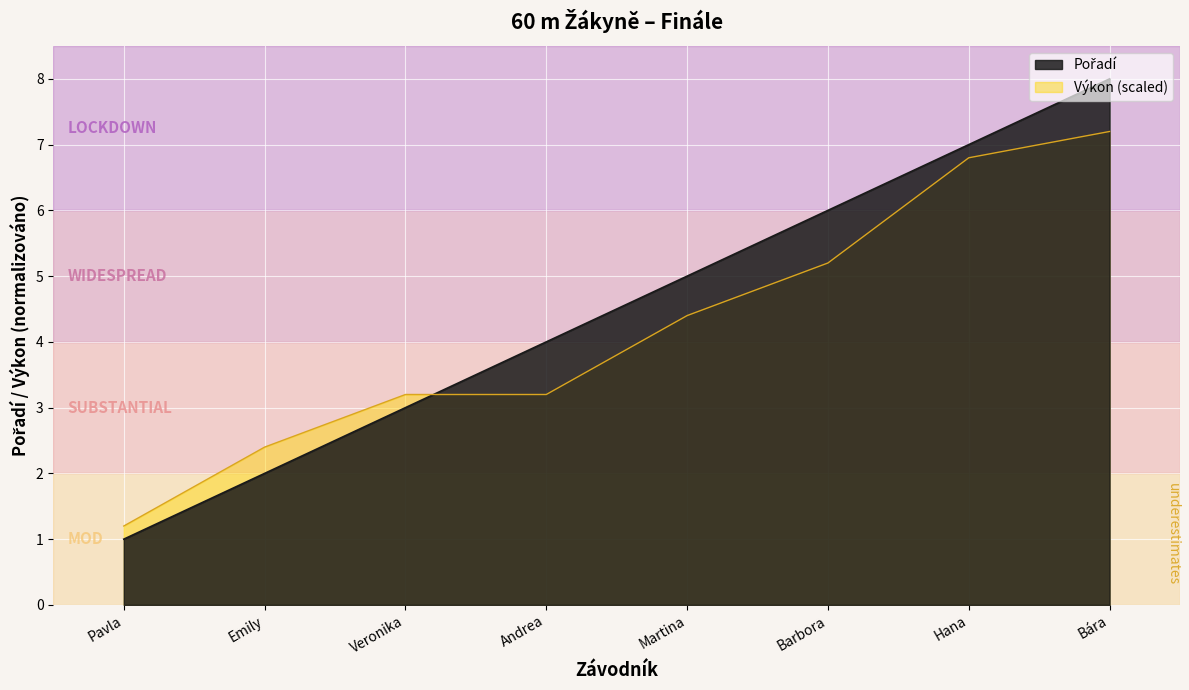

Reading left to right, list all the values displayed in this chart.

Pořadí: 1.0	2.0	3.0	4.0	5.0	6.0	7.0	8.0
Výkon: 1.2	2.4	3.2	3.2	4.4	5.2	6.8	7.2